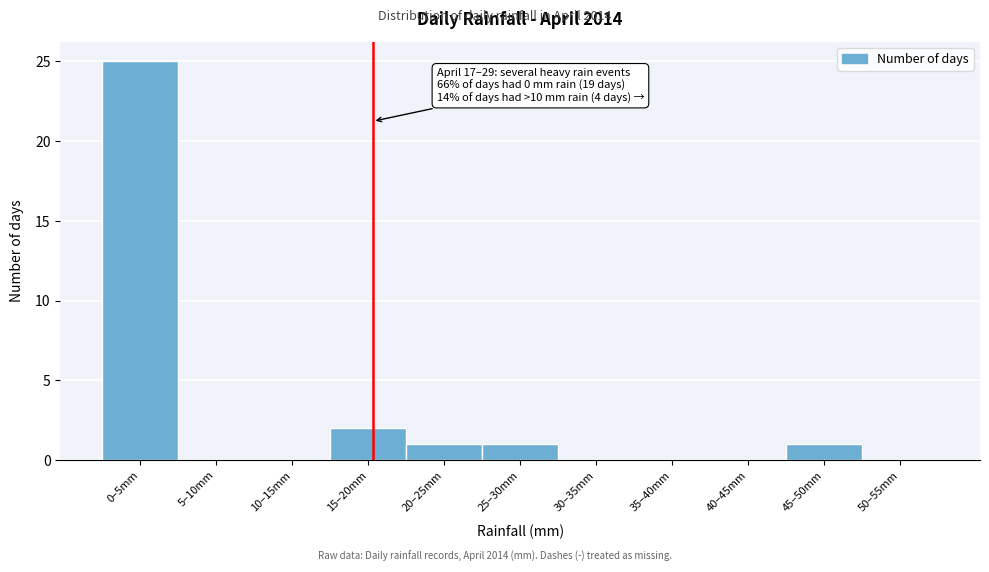

Reading left to right, extract all data points from this chart.

0–5mm=25	5–10mm=0	10–15mm=0	15–20mm=2	20–25mm=1	25–30mm=1	30–35mm=0	35–40mm=0	40–45mm=0	45–50mm=1	50–55mm=0